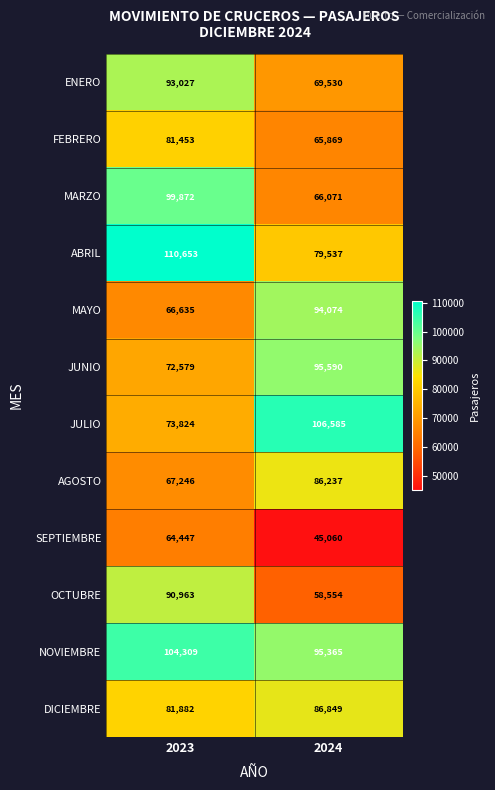

What is the difference between the MAYO values at 2023 and 2024?

27439